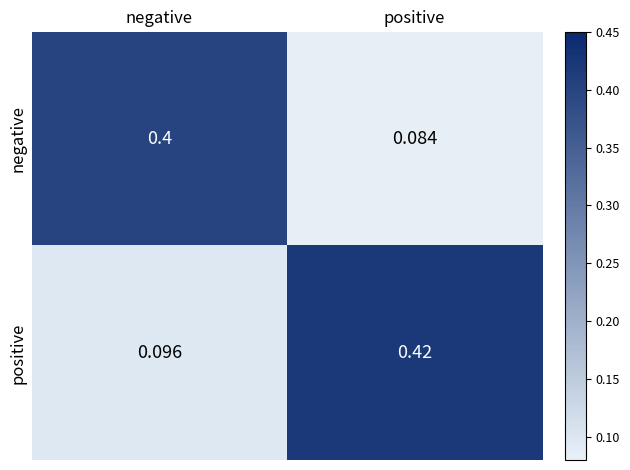

Which series has the largest total across all categories?

positive